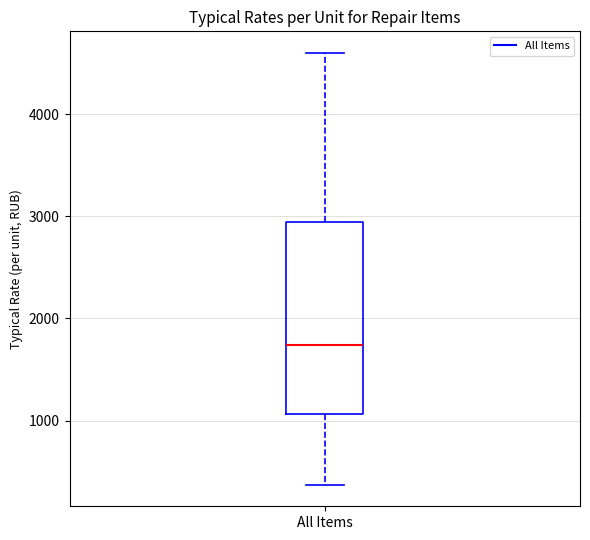

Where does the upper whisker of the box for All Items end on the y-axis? The values are not printed on the chart, so give them approximately, as read against the axis.

4600